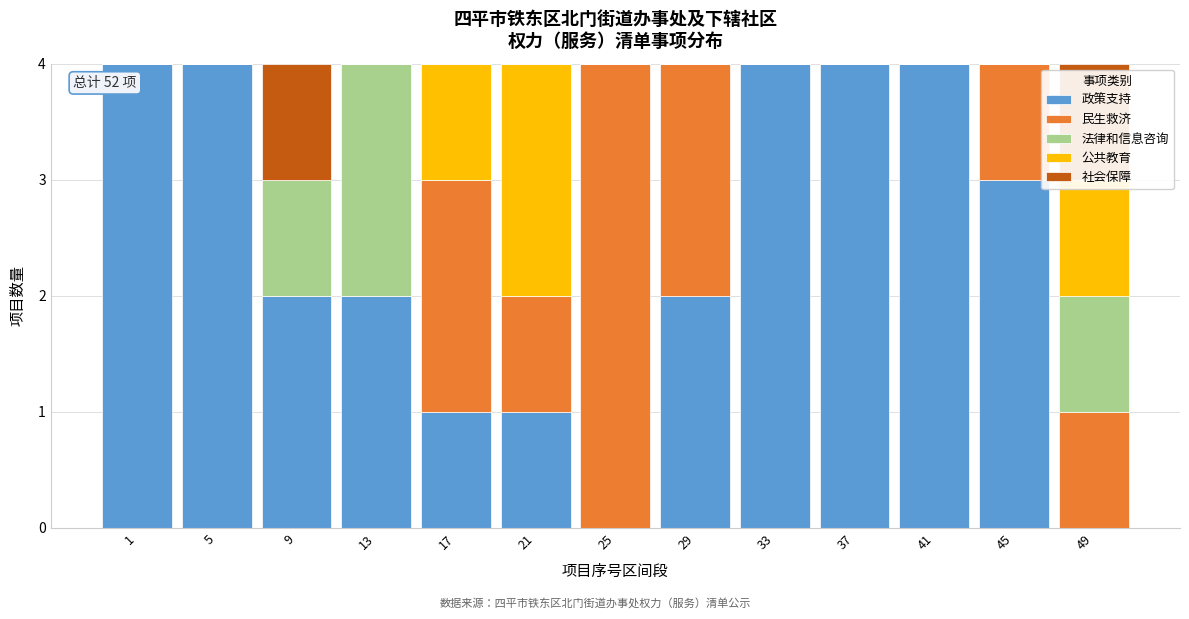

What is the sum of the 政策支持 values at 17 and 45?

4